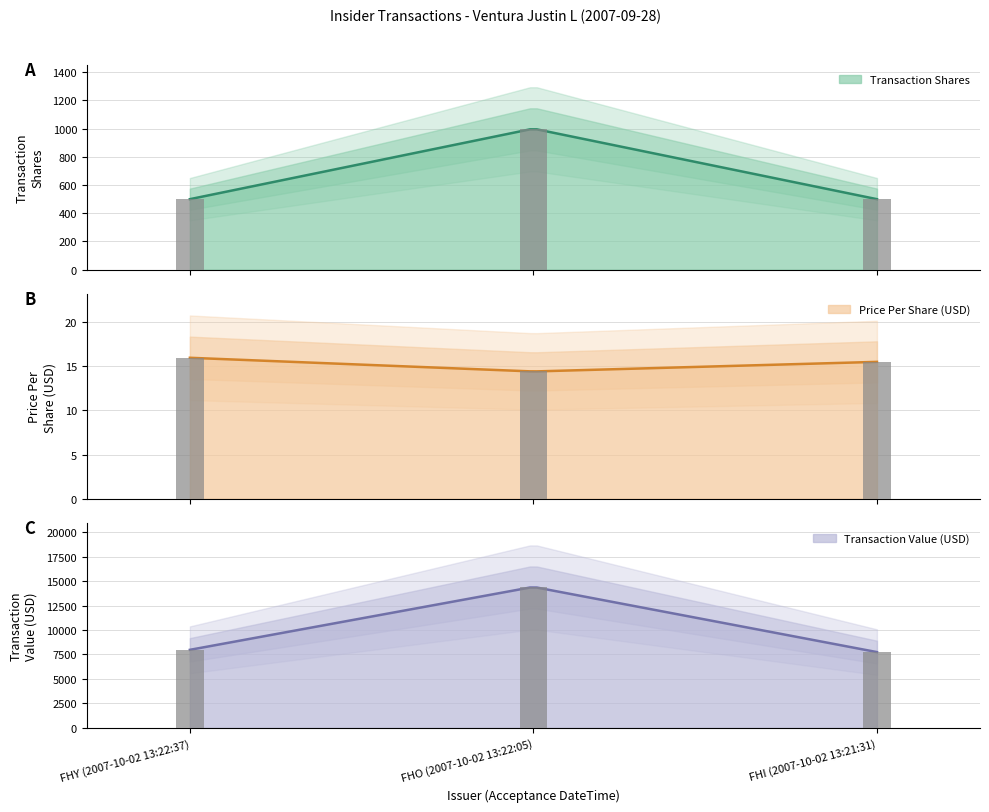

How many values in the transactionPricePerShare series exceed 15?

2